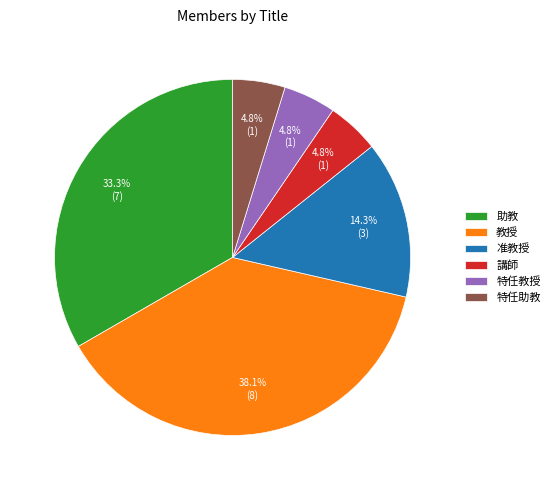

What is the ratio of the value at 准教授 to the value at 特任助教?

3.0